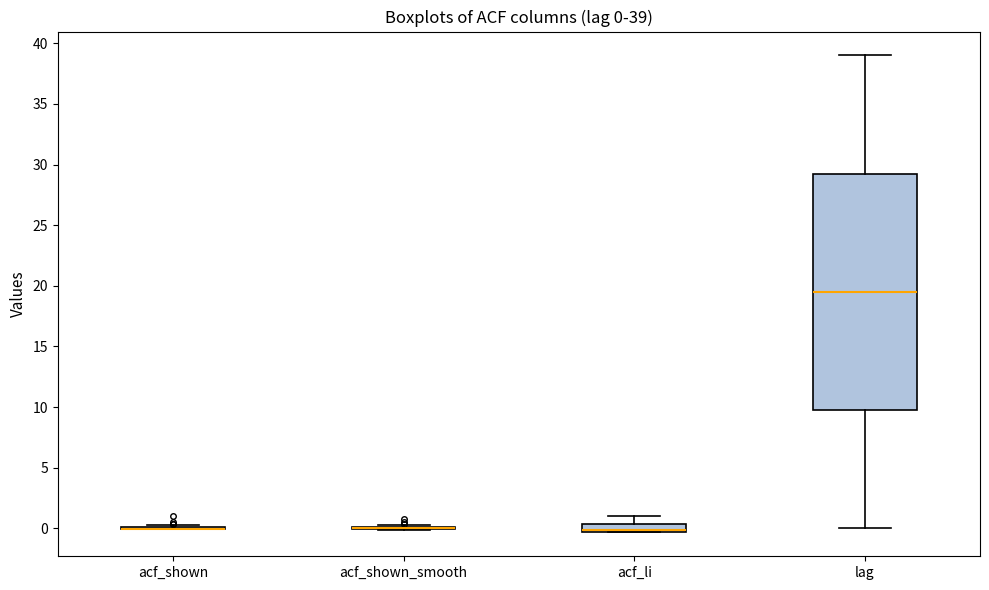

Which box is the tallest, from its lower edge to its upper edge?

lag